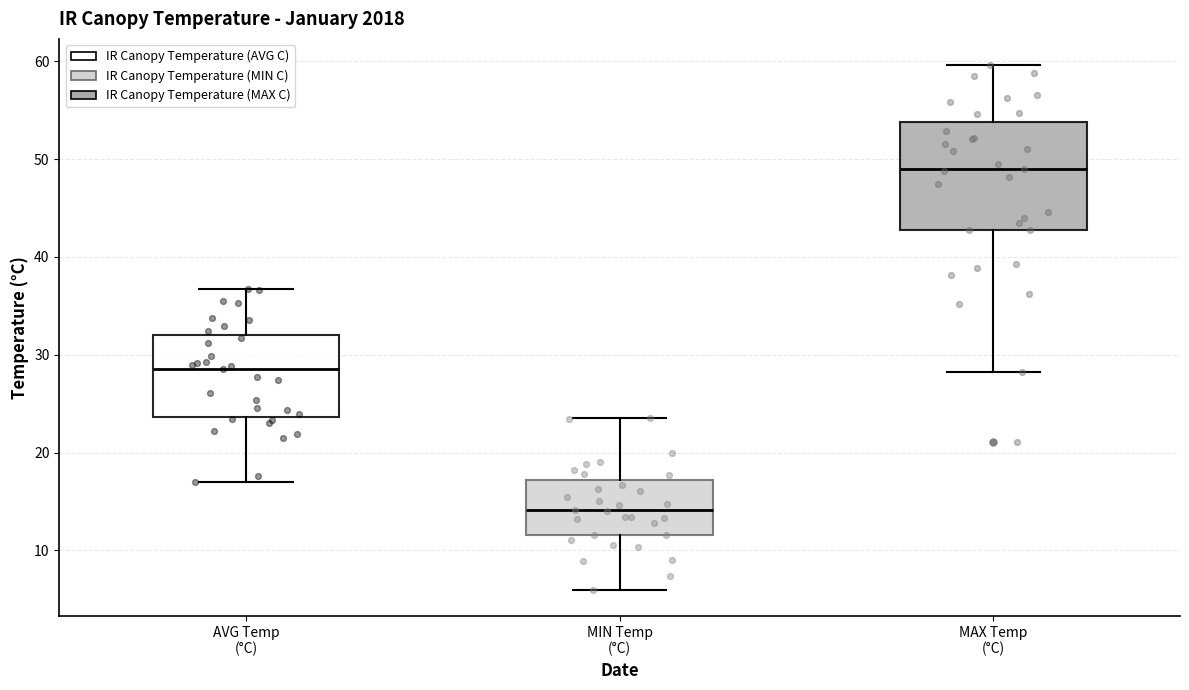

Reading left to right, read every box against the y-axis: the position of its median line, the range the box covers, and the ends of its whiskers. The values are not printed on the chart, so give them approximately, as read against the axis.

AVG Temp (°C): median 29, box 24 to 32, whiskers 17 to 37
MIN Temp (°C): median 14, box 12 to 17, whiskers 6 to 24
MAX Temp (°C): median 49, box 43 to 54, whiskers 28 to 60